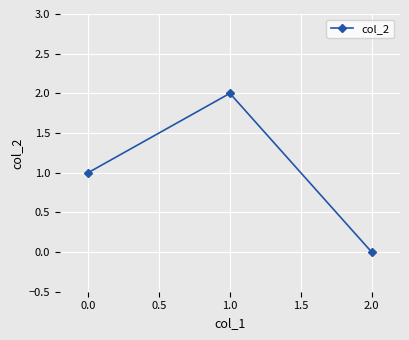

Rank the categories by value from lowest to highest.

2.0, 0.0, 1.0